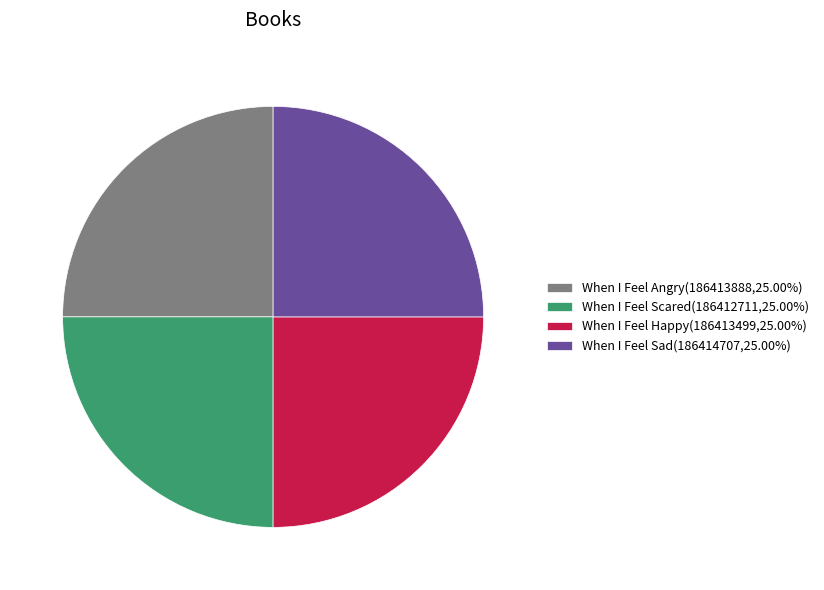

How many segments does this pie chart have?

4